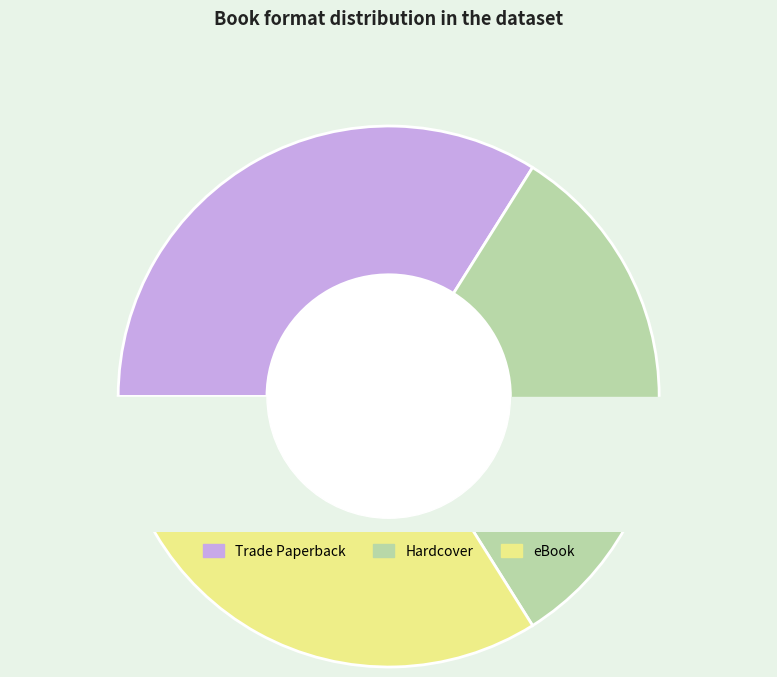

How many slices are in this pie chart?

3